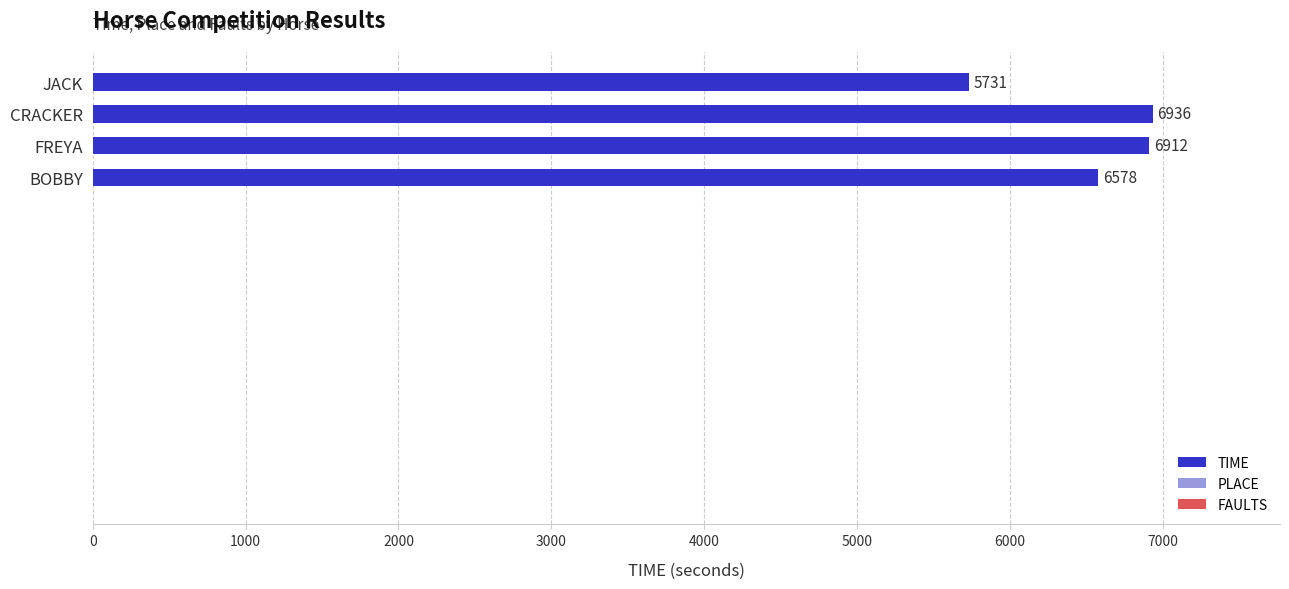

List the labels in order of value, smallest first.

JACK, BOBBY, FREYA, CRACKER